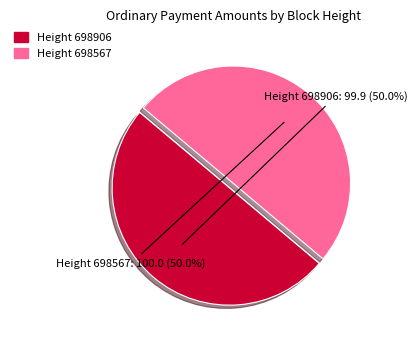

Approximately how many times larger is the value at Height 698906 compared to Height 698567?

1.0